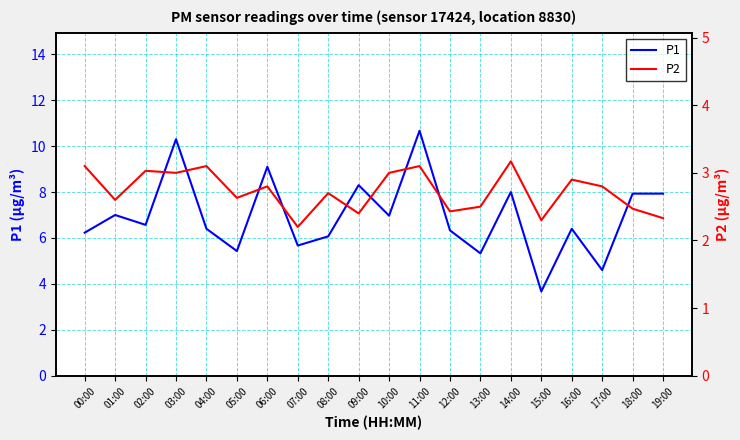

List the labels in order of P1 value, largest first.

11:00, 03:00, 06:00, 09:00, 14:00, 18:00, 19:00, 01:00, 10:00, 02:00, 04:00, 16:00, 12:00, 00:00, 08:00, 07:00, 05:00, 13:00, 17:00, 15:00